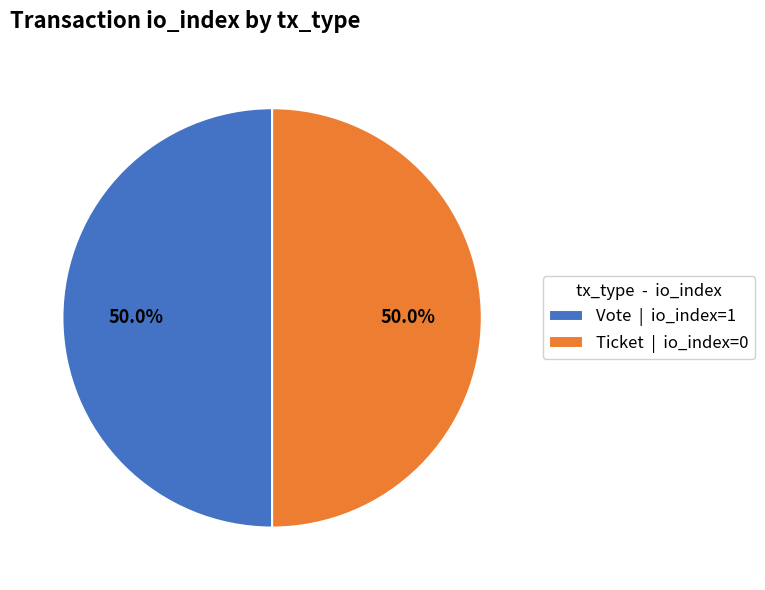

Approximately how many times larger is the value at Ticket | io_index=0 compared to Vote | io_index=1?

1.0